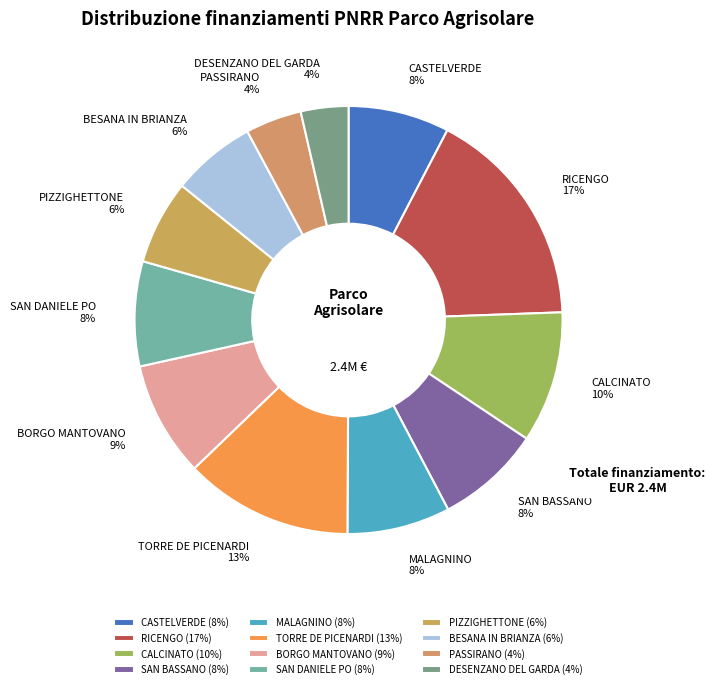

Count the number of slices in the pie.

12